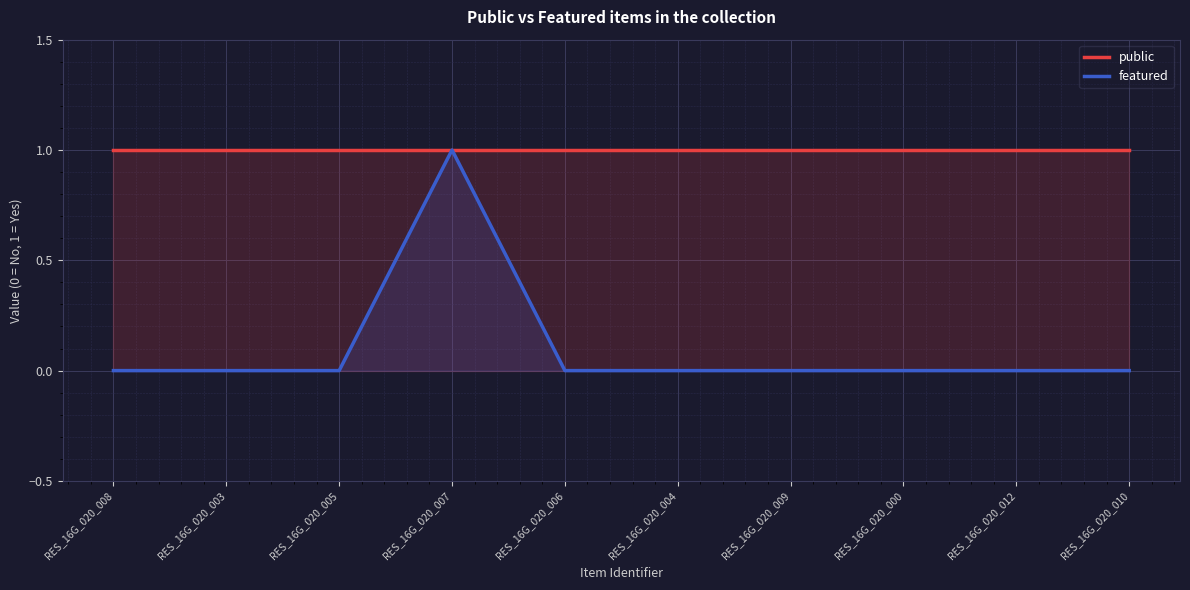

At how many categories does at least one series exceed 0?

10